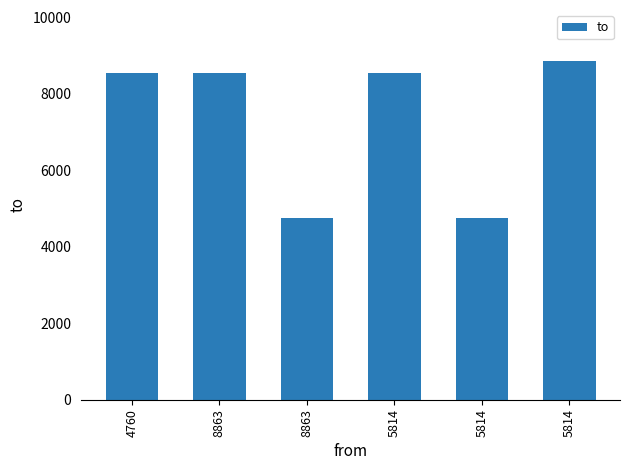

What is the value of the 4th bar from the left?

8547